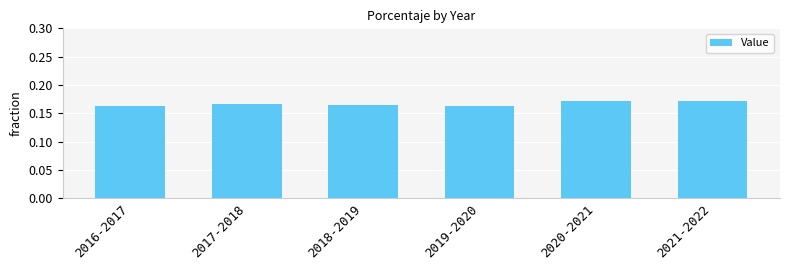

True or false: the data shows 0.1 at 2020-2021.

False